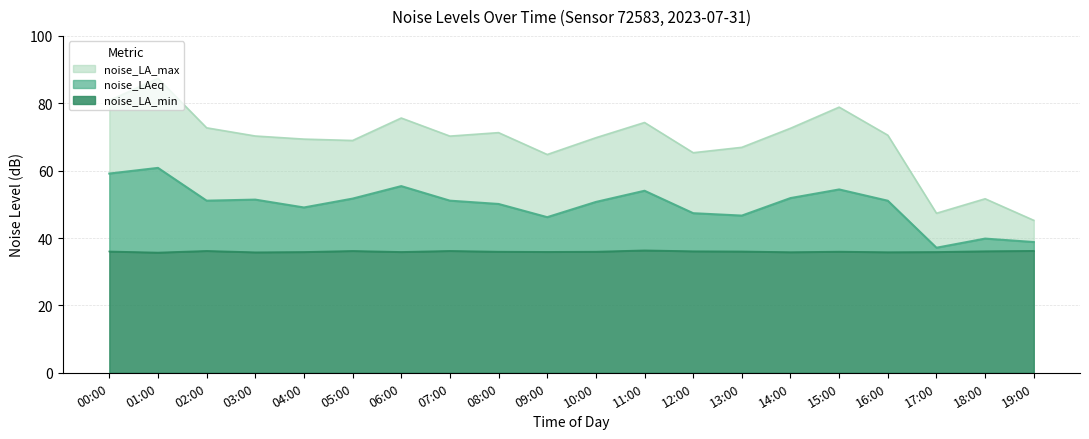

At 01:00, list the series in order from smallest to largest.

noise_LA_min, noise_LAeq, noise_LA_max